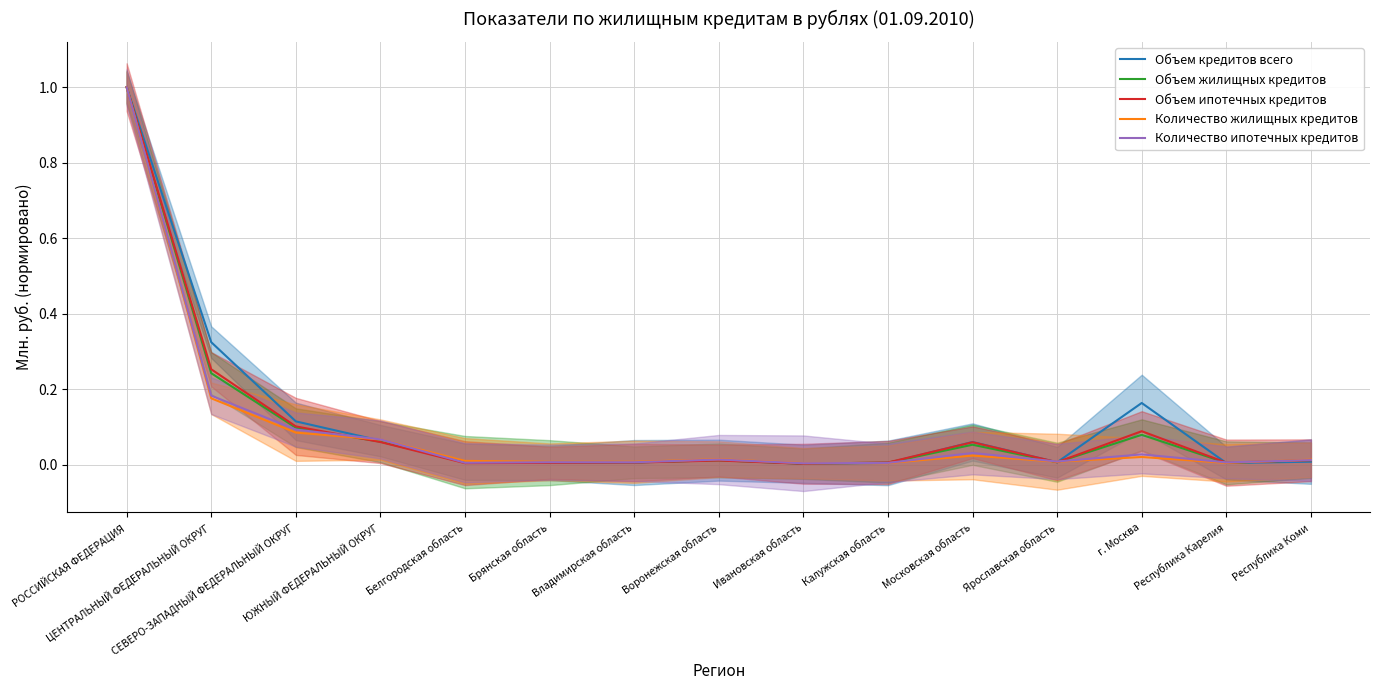

How many lines are shown in the chart?

5